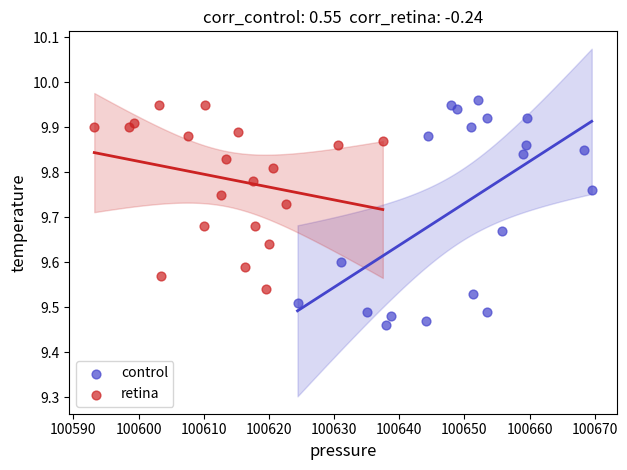

Which series has the largest Y range (max minus min)?

control